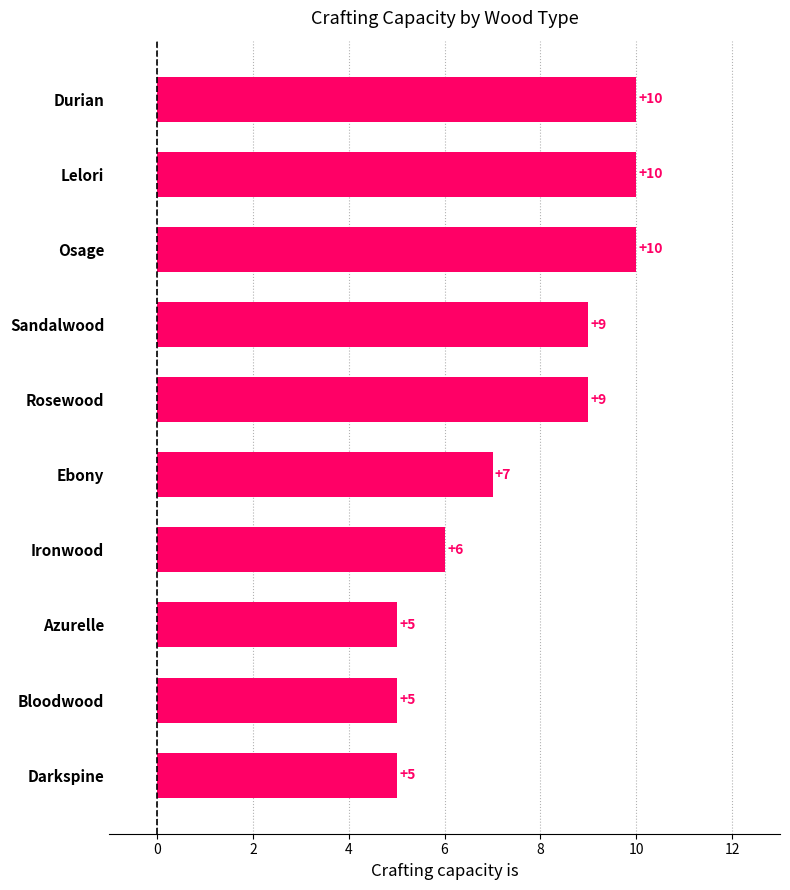

Reading top to bottom, list all the values displayed in this chart.

10	10	10	9	9	7	6	5	5	5